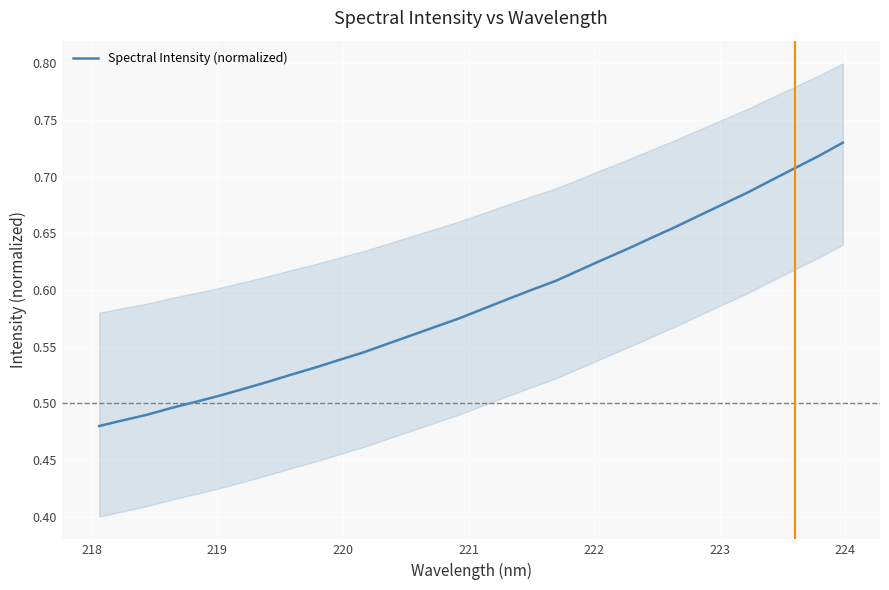

What is the value of the 12th point from the left?

0.5